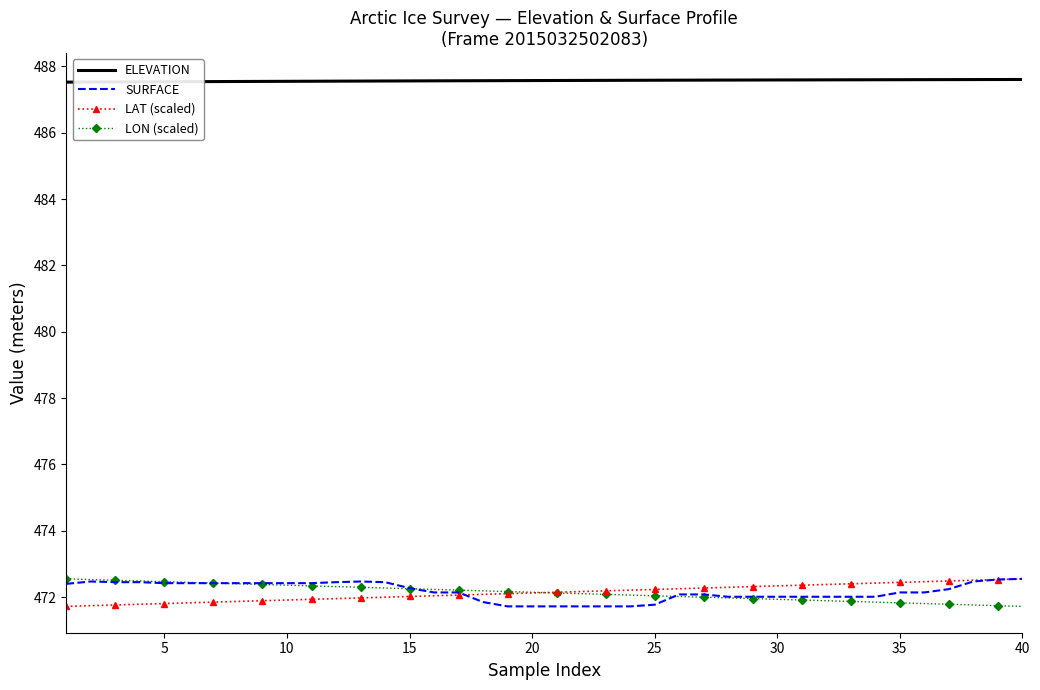

True or false: LAT (scaled) and ELEVATION intersect in this chart.

False